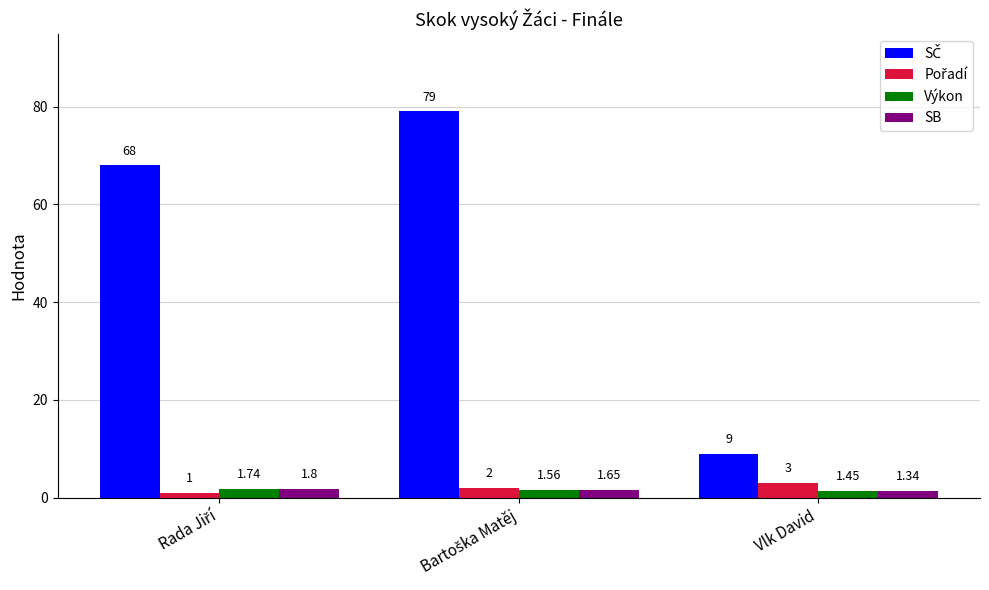

Where is Výkon nearest to the value 1?

Vlk David